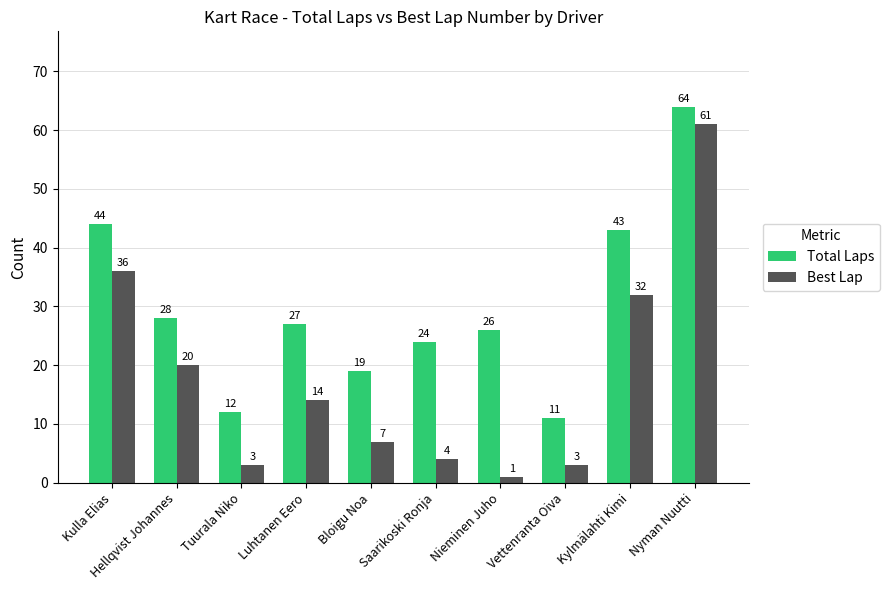

The Total Laps series shows 27 at Luhtanen Eero. True or false?

True